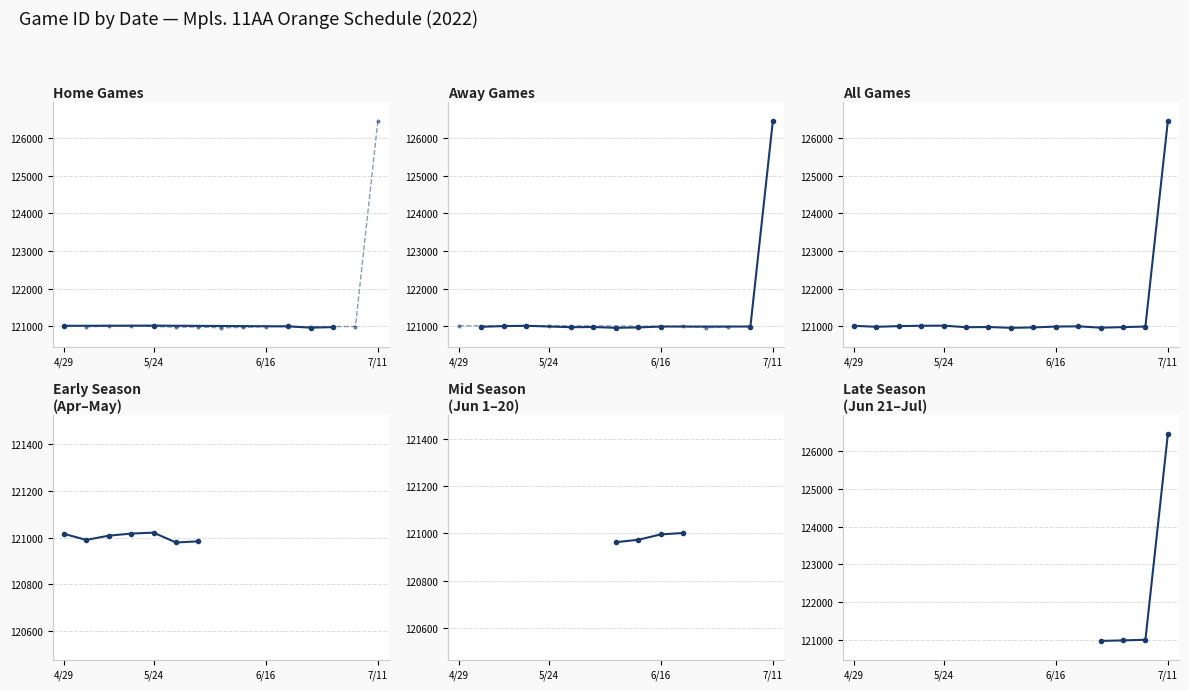

Which label corresponds to the largest value in the chart?

7/11/22